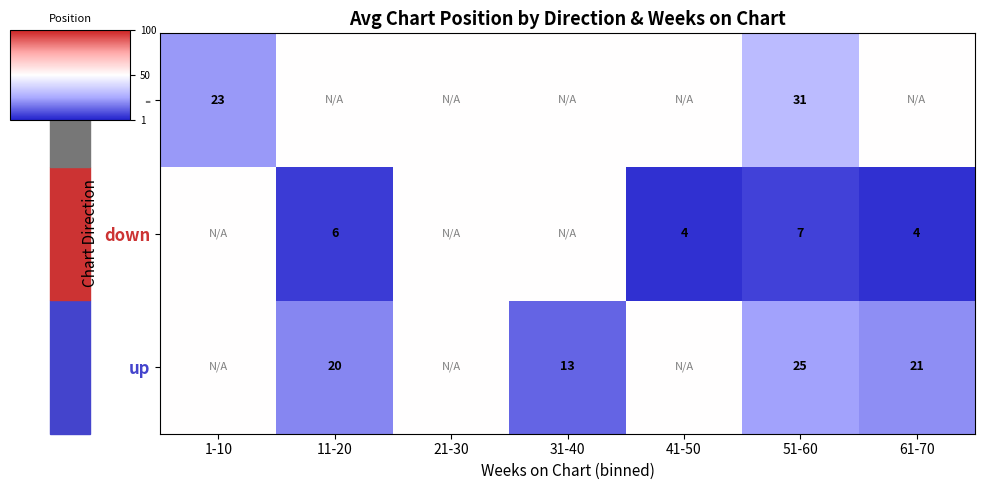

Is it true that - equals 5.2 at 1-10?

False